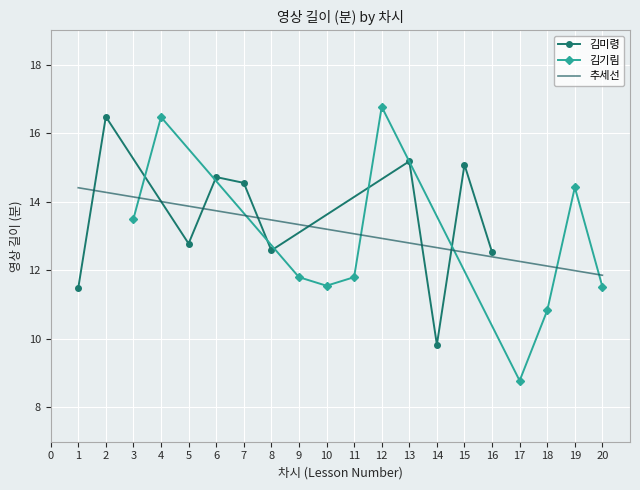

What is the sum of the 김미령 values at 14 and 16?

22.4